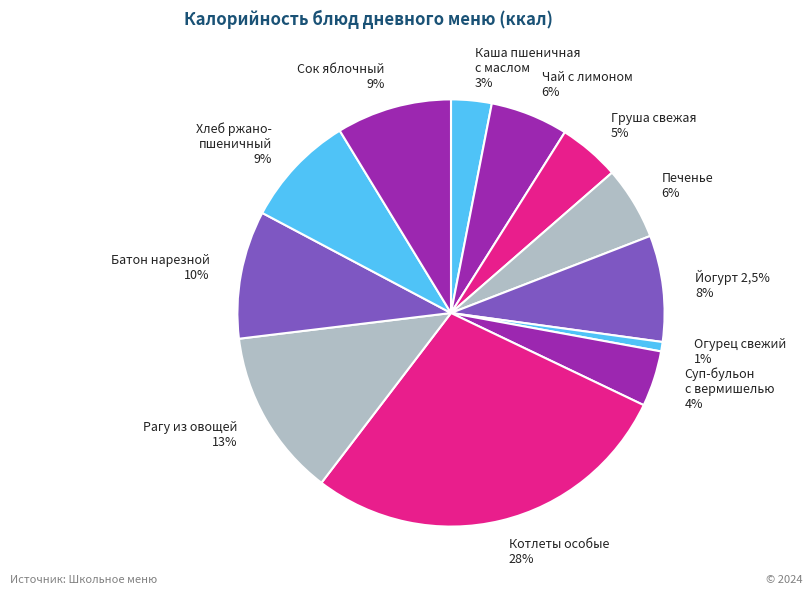

Count the number of slices in the pie.

12